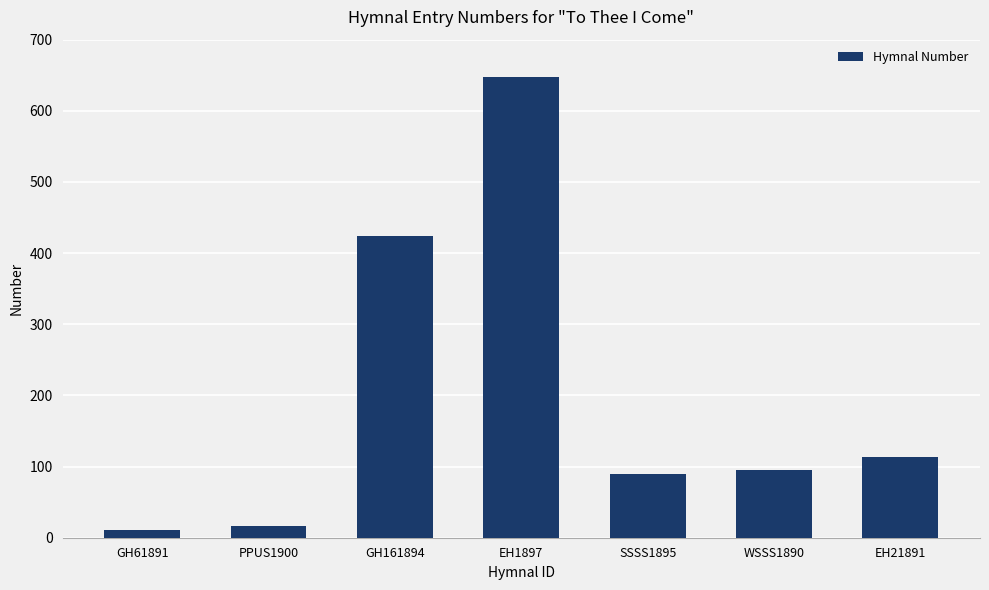

Does the chart contain any negative values?

No